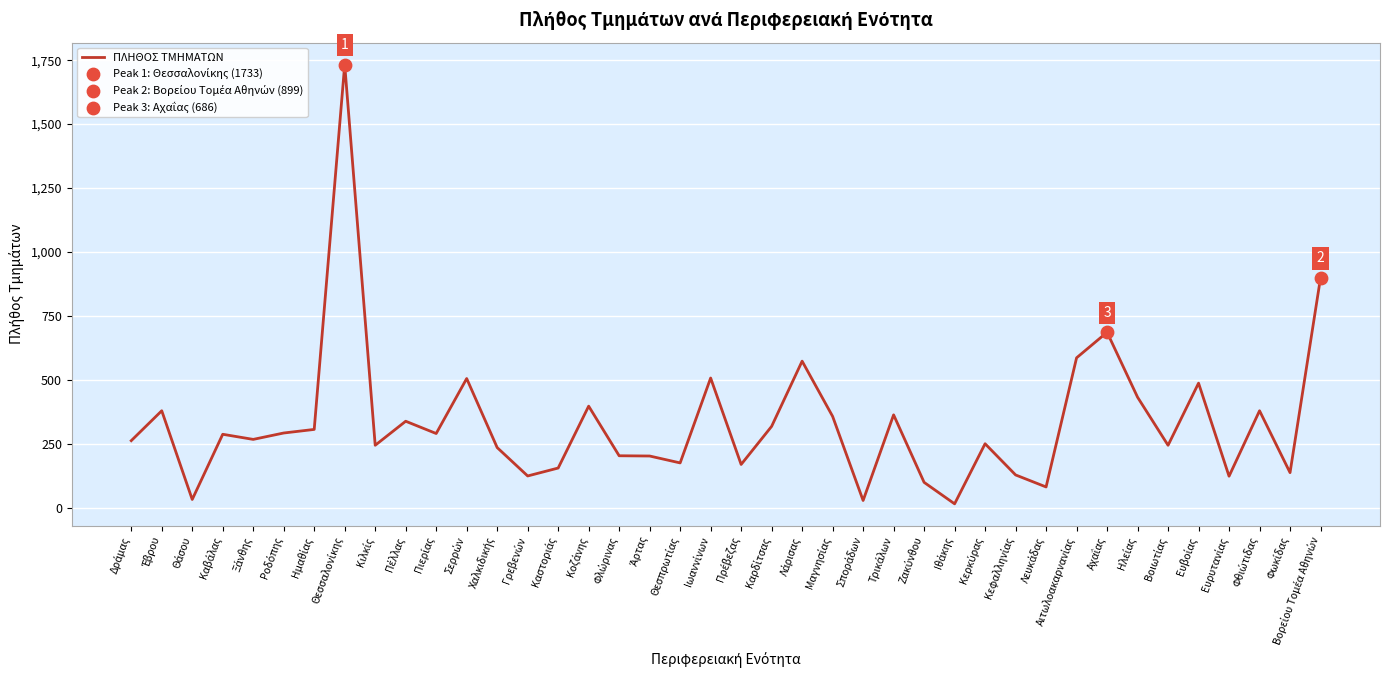

What is the difference between the maximum and minimum values?

1718